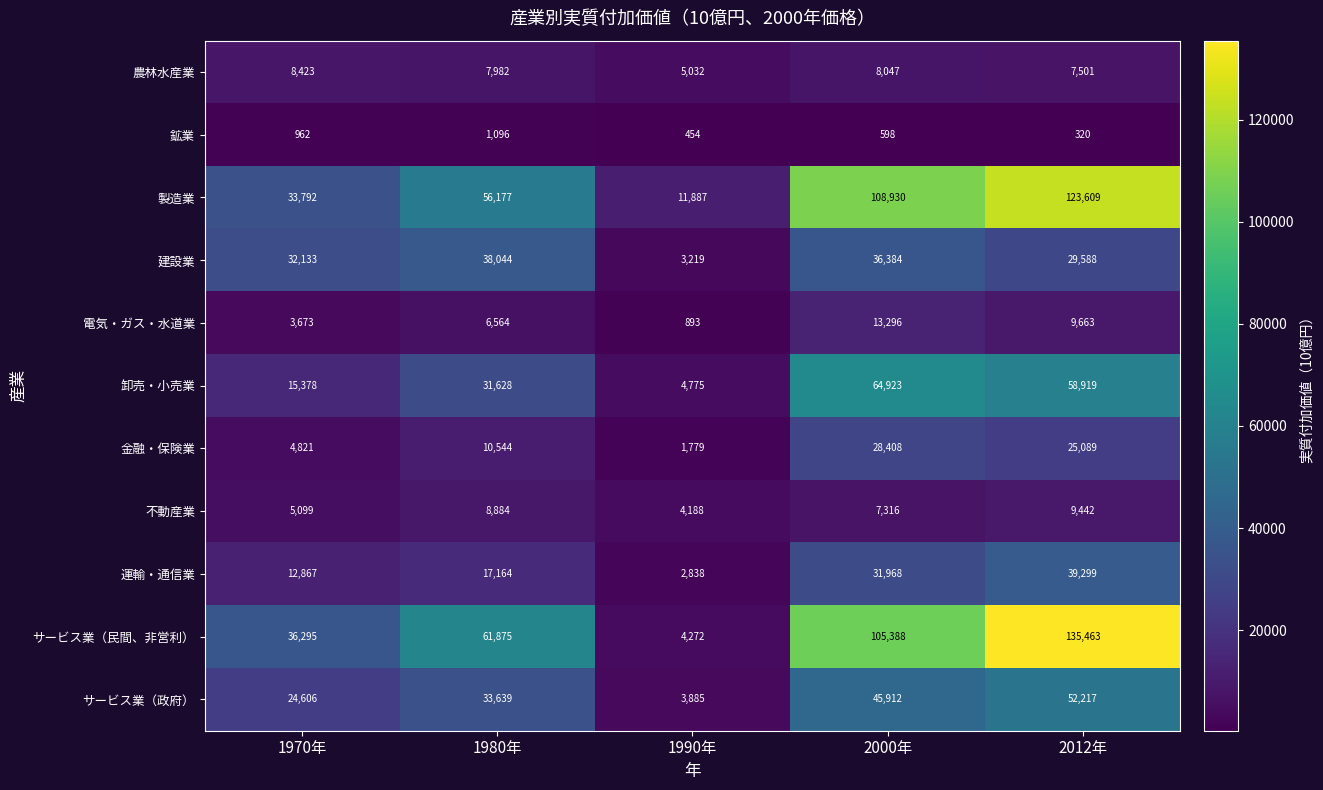

What is the total value across all series at 2012年?

491110